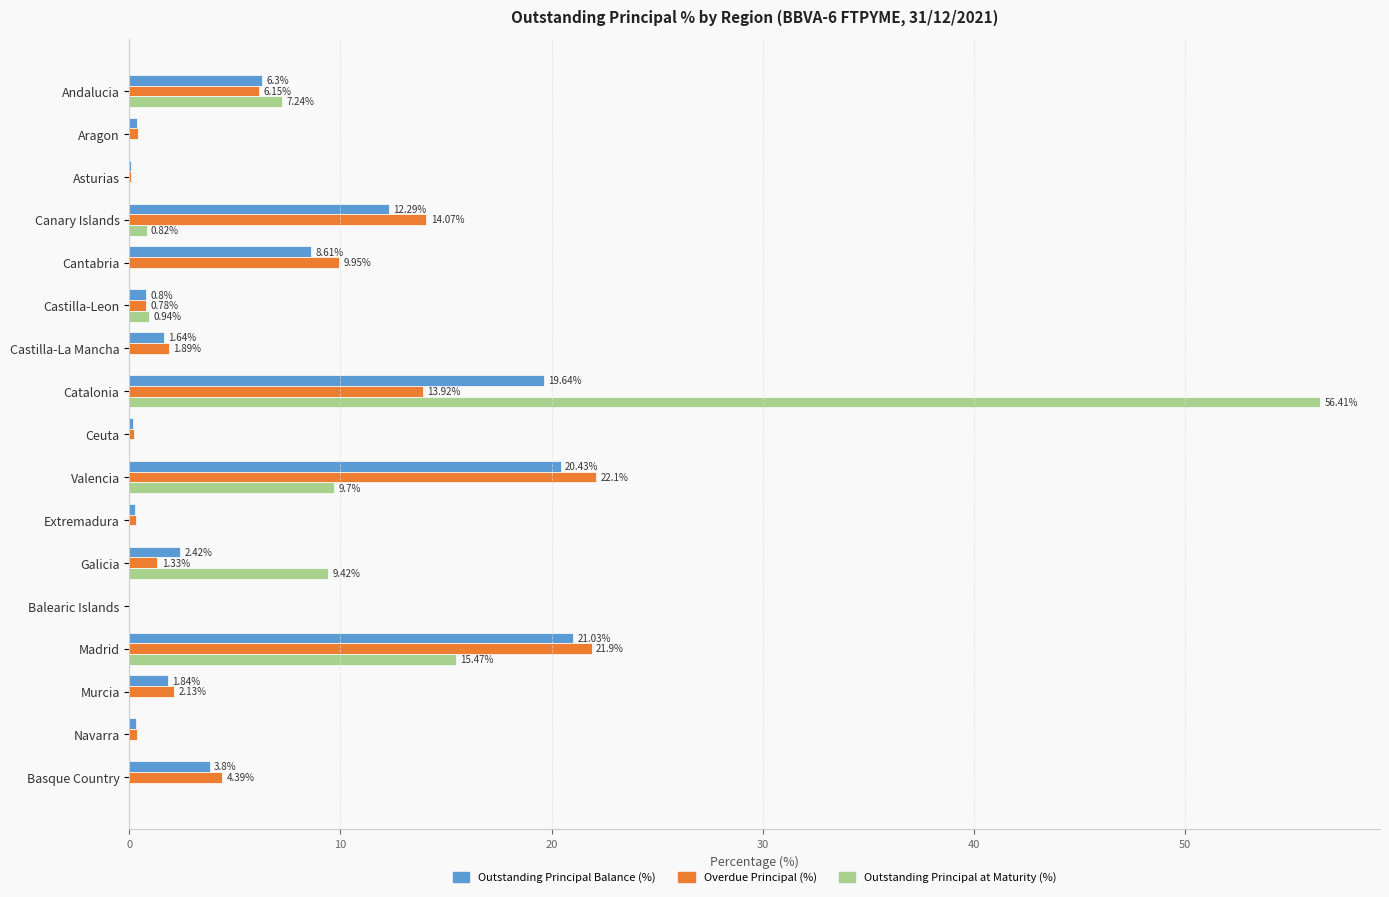

What is the sum of all Outstanding Principal at Maturity (%) values?

100.0